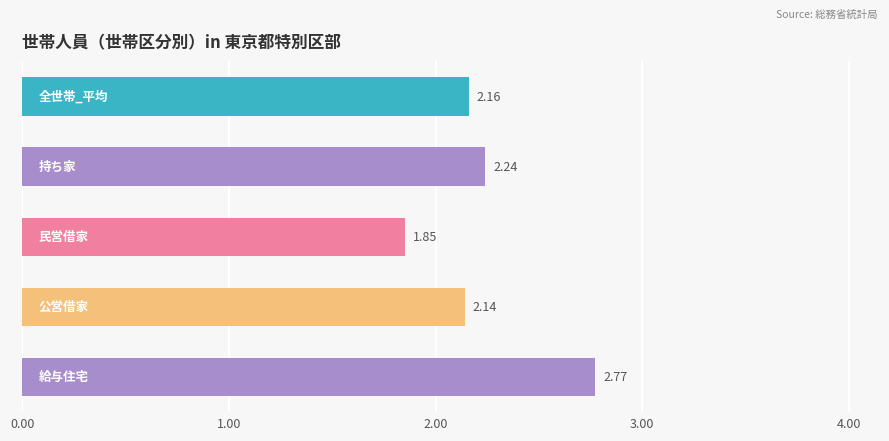

What is the difference between the maximum and minimum values?

0.9